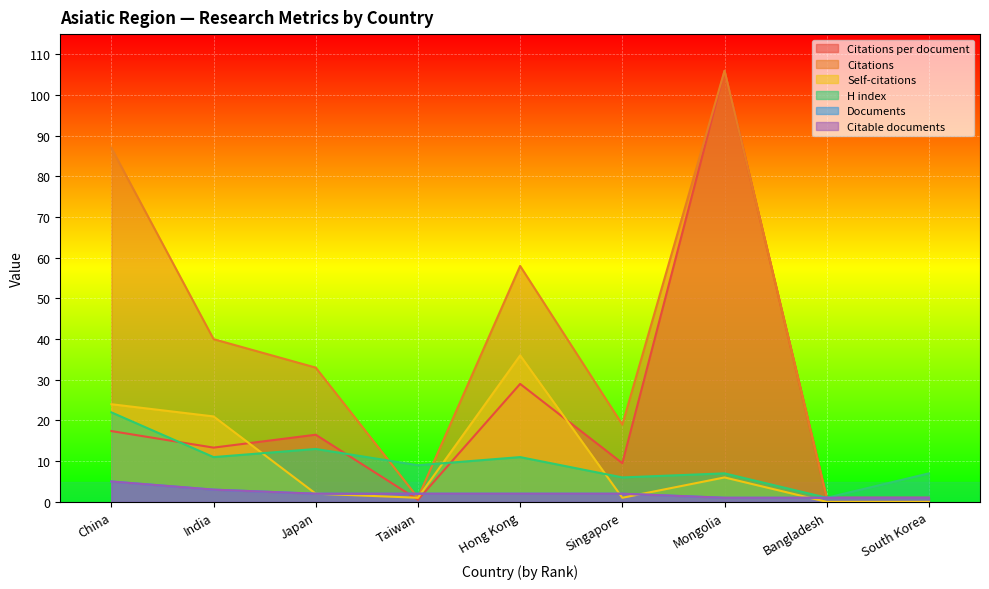

Where do Citations per document and H index first cross each other?

China and India